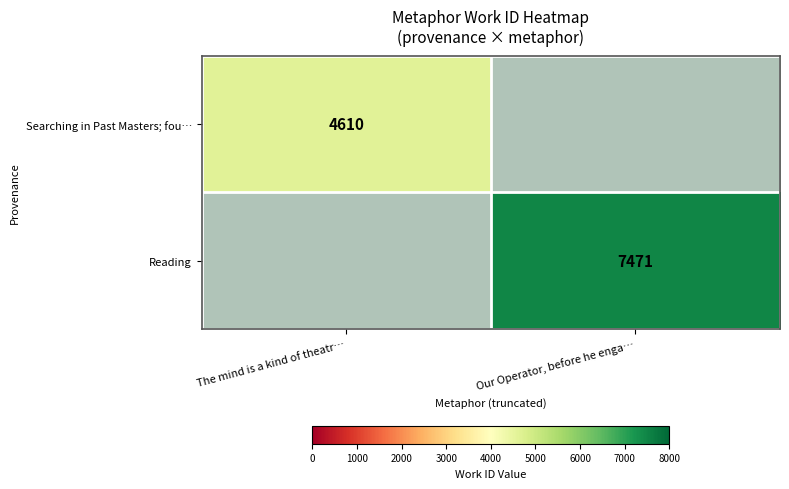

Is the value of Reading at Our Operator, before he enga… greater than the value of Searching in Past Masters; fou… at The mind is a kind of theatr…?

Yes